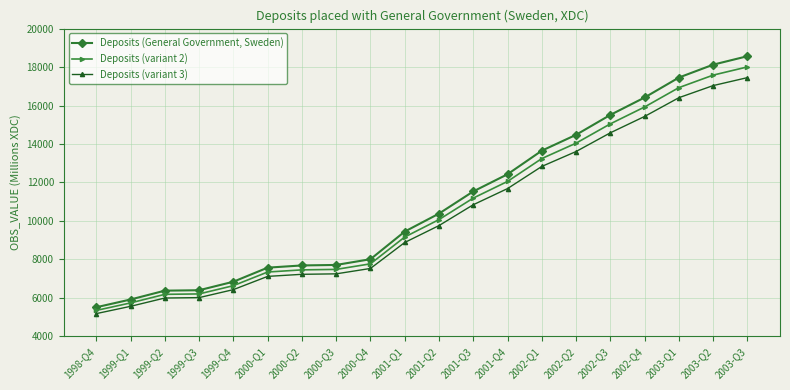

Which series has the largest range (max minus min)?

Deposits (General Government, Sweden)